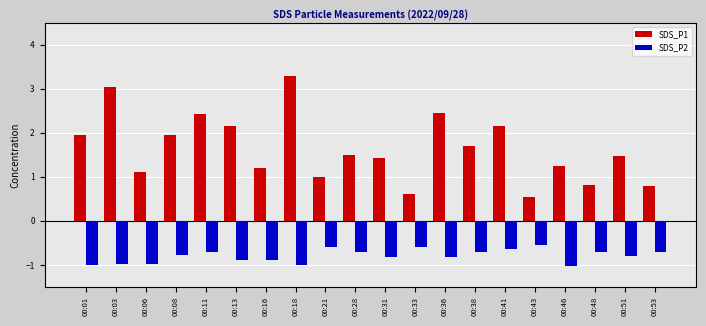

Does the chart contain any negative values?

Yes